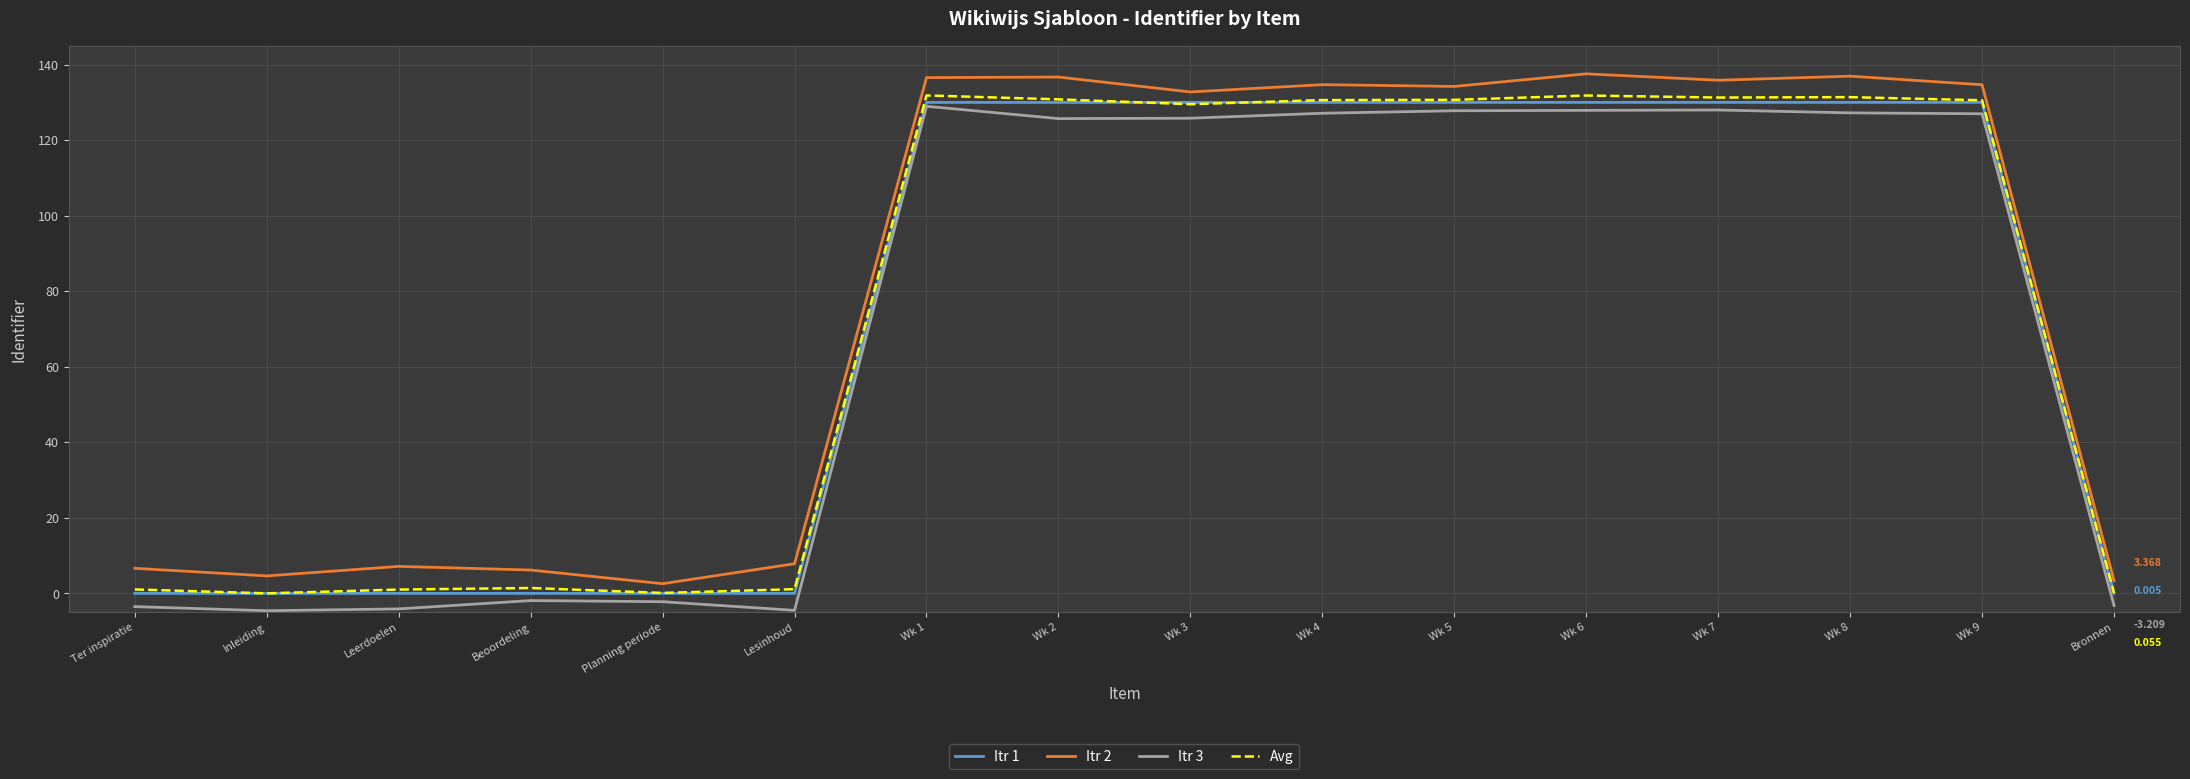

What is the average value of the Avg series?

74.0